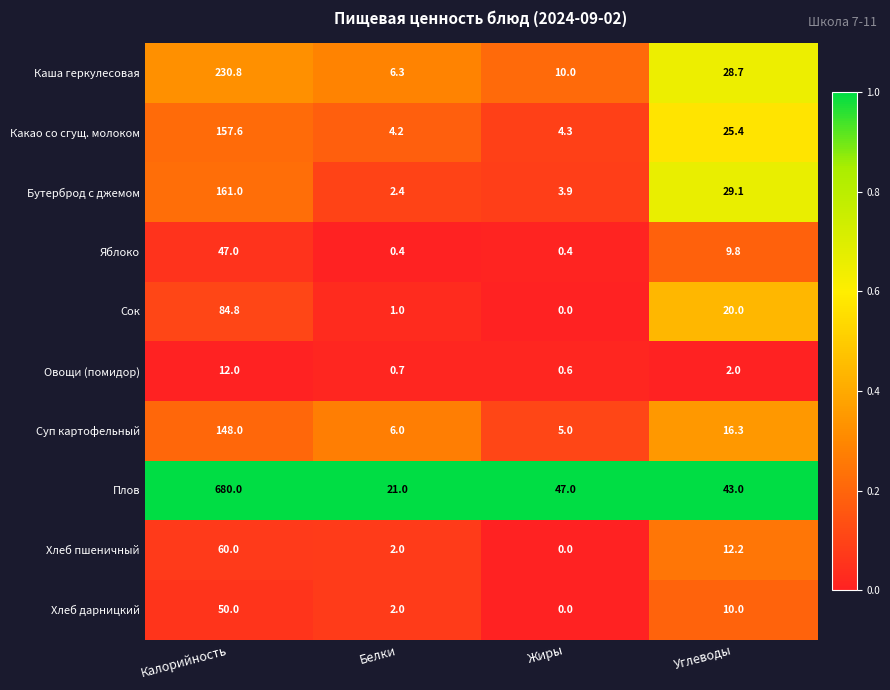

List the labels in order of Хлеб пшеничный value, smallest first.

Жиры, Белки, Углеводы, Калорийность